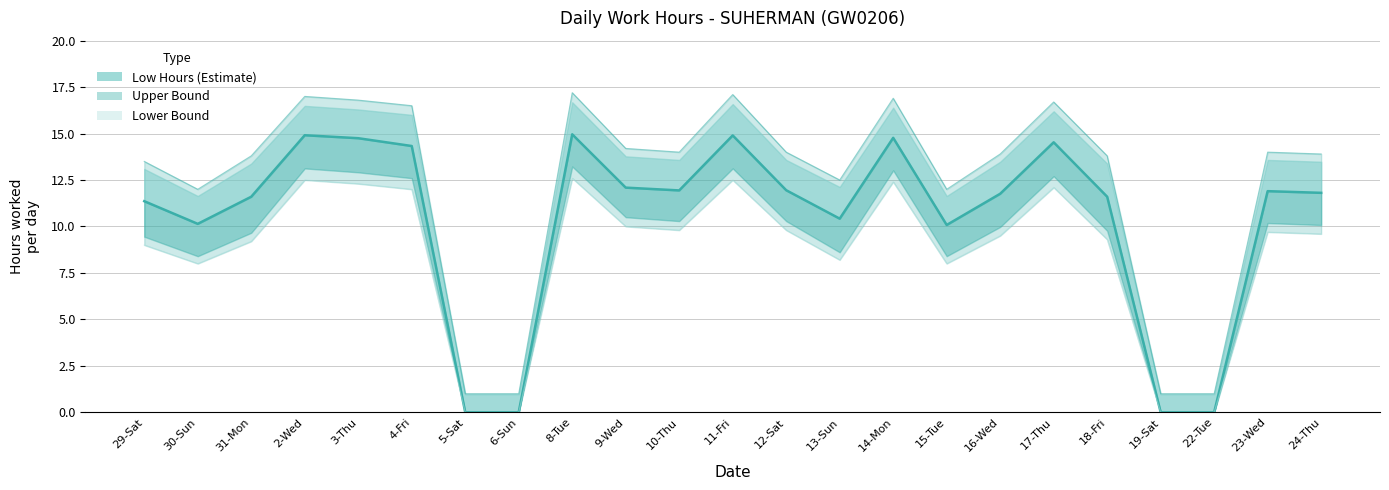

What are all the series names shown in the legend?

Low Hours, Upper Bound, Lower Bound